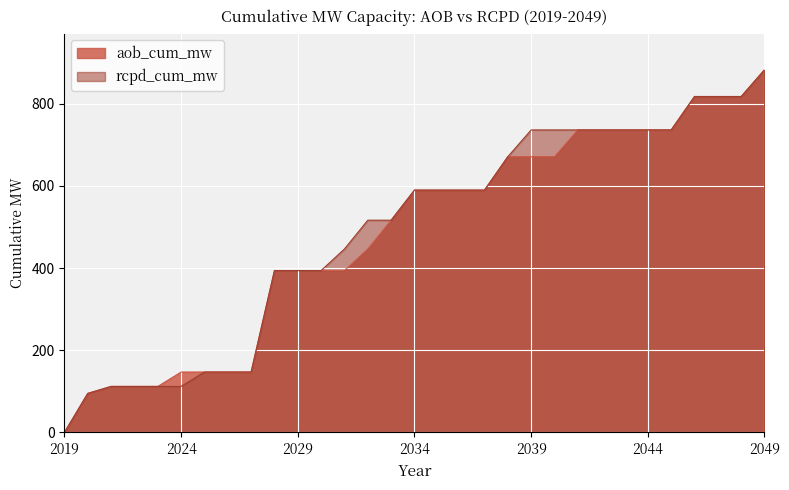

How many data points in rcpd_cum_mw are less than 589?

15